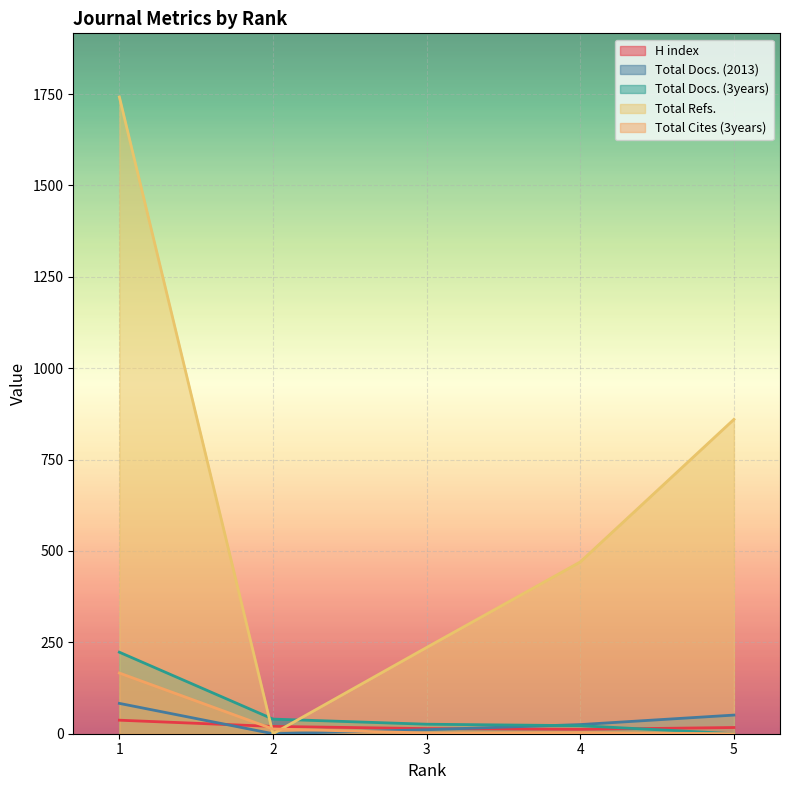

Does the chart display data point markers on the line(s)?

No